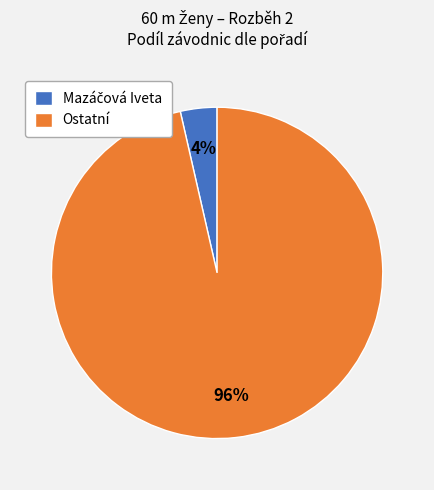

To the nearest percent, what portion does Ostatní represent?

96%